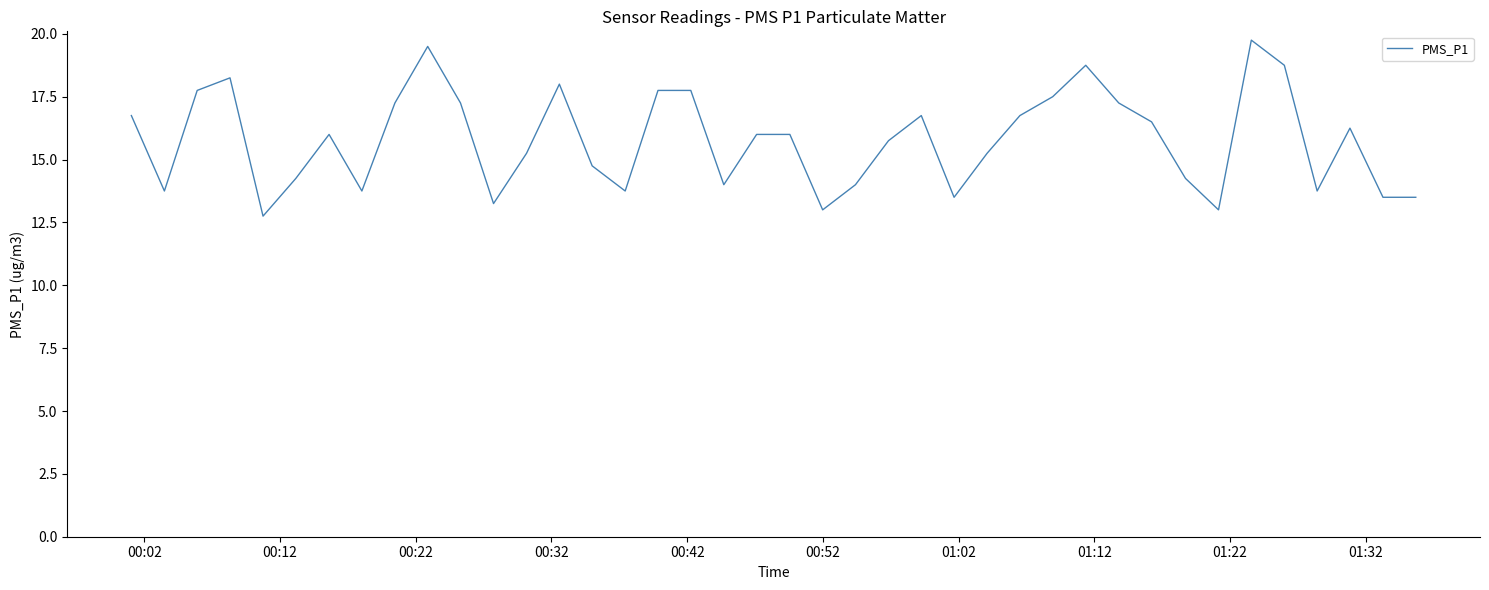

What is the minimum value shown in the chart?

12.8